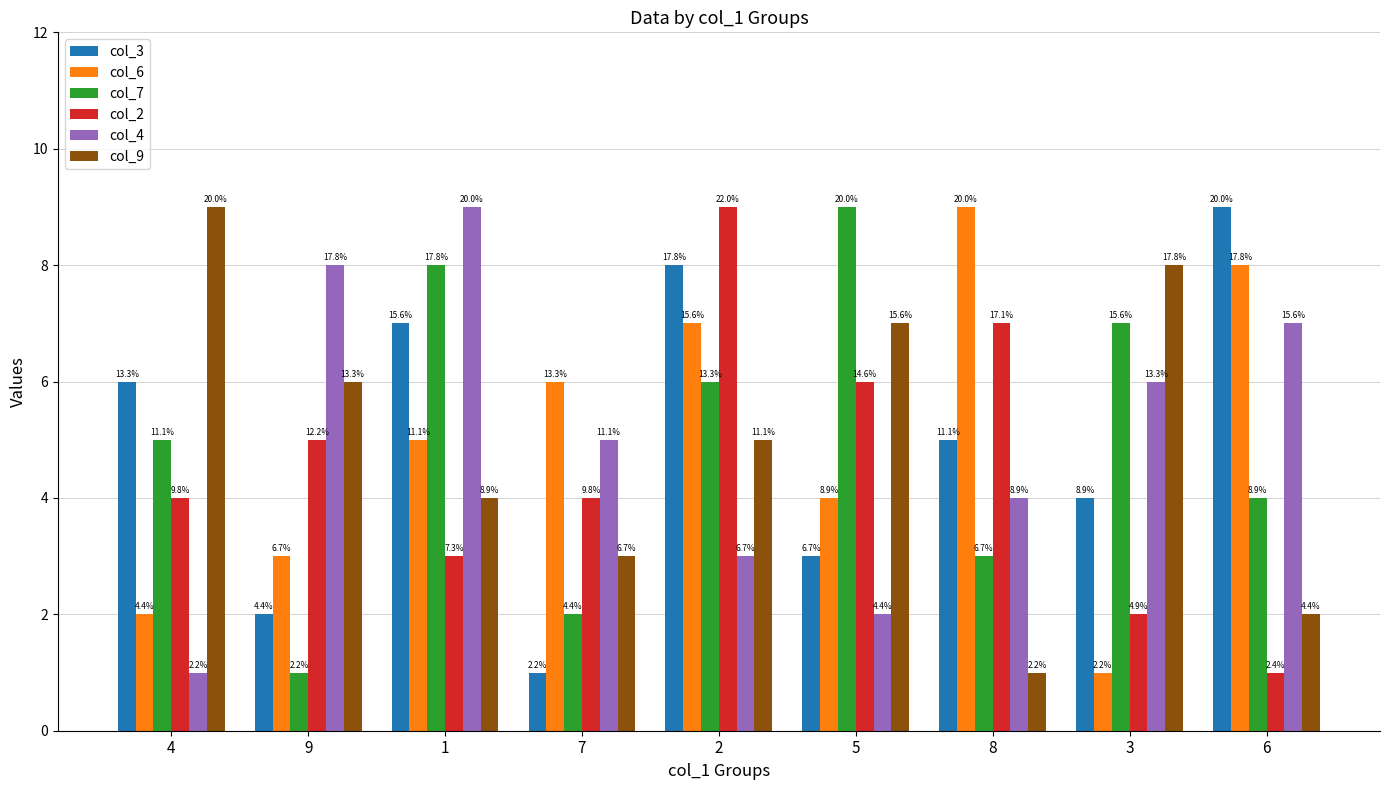

What is the difference between the maximum and second lowest values in the col_7 series?

7